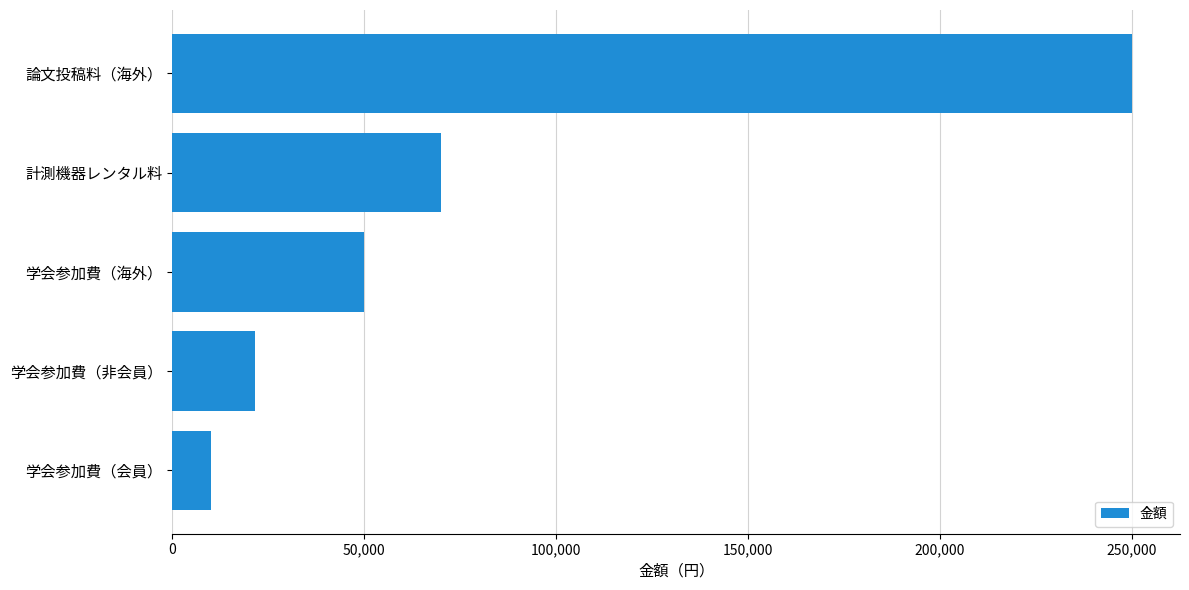

How many data points are less than 50000?

2